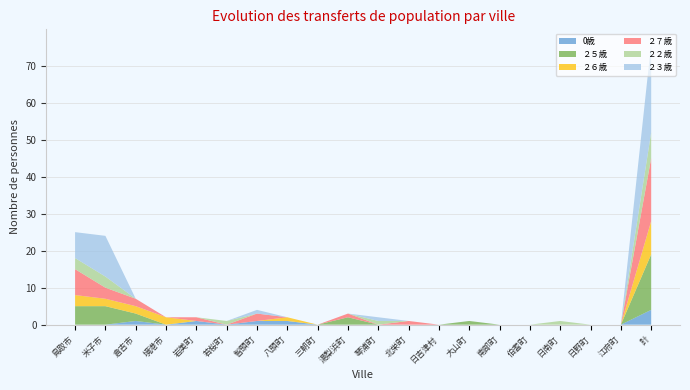

Reading right to left, extract all data points from this chart.

0歳: 計=4	江府町=0	日野町=0	日南町=0	伯耆町=0	南部町=0	大山町=0	日吉津村=0	北栄町=0	琴浦町=0	湯梨浜町=0	三朝町=0	八頭町=1	智頭町=1	若桜町=0	岩美町=1	境港市=0	倉吉市=1	米子市=0	鳥取市=0
２５歳: 計=15	江府町=0	日野町=0	日南町=0	伯耆町=0	南部町=0	大山町=1	日吉津村=0	北栄町=0	琴浦町=0	湯梨浜町=2	三朝町=0	八頭町=0	智頭町=0	若桜町=0	岩美町=0	境港市=0	倉吉市=2	米子市=5	鳥取市=5
２６歳: 計=9	江府町=0	日野町=0	日南町=0	伯耆町=0	南部町=0	大山町=0	日吉津村=0	北栄町=0	琴浦町=0	湯梨浜町=0	三朝町=0	八頭町=1	智頭町=0	若桜町=0	岩美町=0	境港市=2	倉吉市=2	米子市=2	鳥取市=3
２７歳: 計=17	江府町=0	日野町=0	日南町=0	伯耆町=0	南部町=0	大山町=0	日吉津村=0	北栄町=1	琴浦町=0	湯梨浜町=1	三朝町=0	八頭町=0	智頭町=2	若桜町=0	岩美町=1	境港市=0	倉吉市=2	米子市=3	鳥取市=7
２２歳: 計=7	江府町=0	日野町=0	日南町=1	伯耆町=0	南部町=0	大山町=0	日吉津村=0	北栄町=0	琴浦町=1	湯梨浜町=0	三朝町=0	八頭町=0	智頭町=0	若桜町=1	岩美町=0	境港市=0	倉吉市=0	米子市=3	鳥取市=3
２３歳: 計=24	江府町=0	日野町=0	日南町=0	伯耆町=0	南部町=0	大山町=0	日吉津村=0	北栄町=0	琴浦町=1	湯梨浜町=0	三朝町=0	八頭町=0	智頭町=1	若桜町=0	岩美町=0	境港市=0	倉吉市=0	米子市=11	鳥取市=7